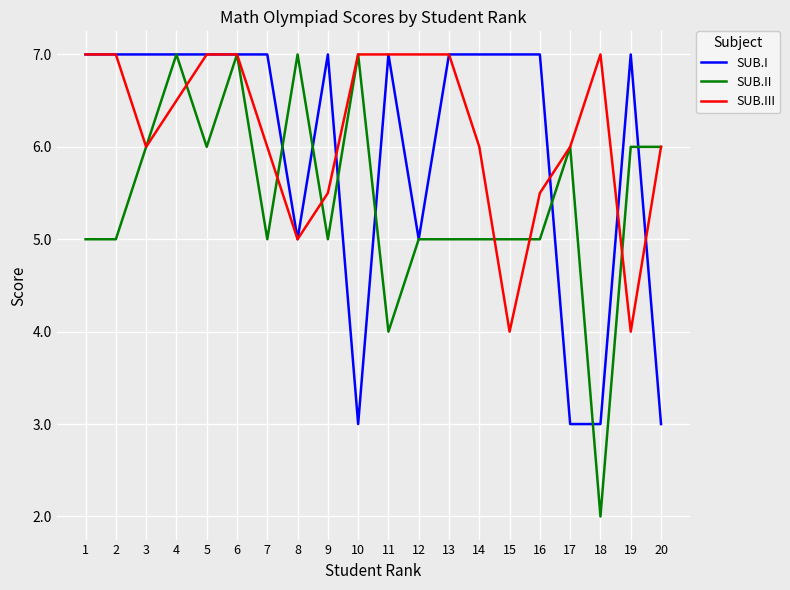

Which series has the largest total across all categories?

SUB.III